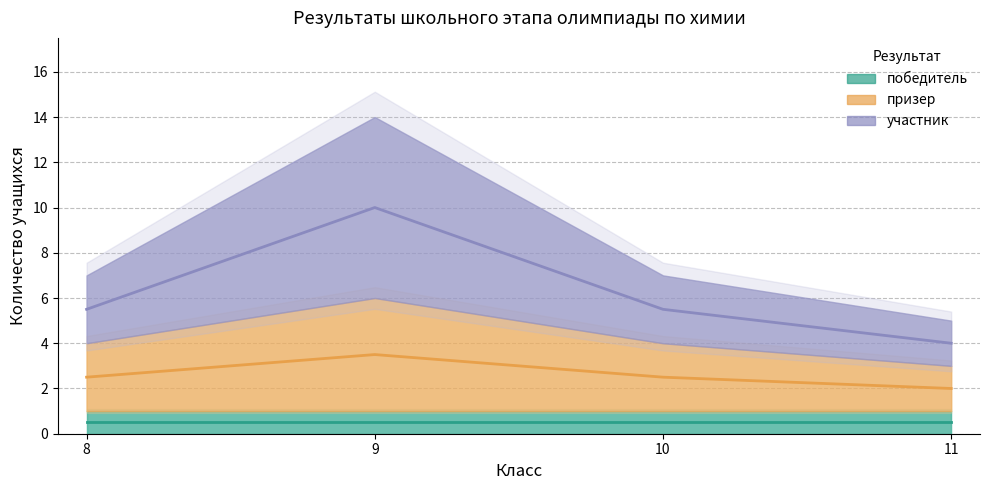

True or false: участник has a value of 5.5 at 8.

True